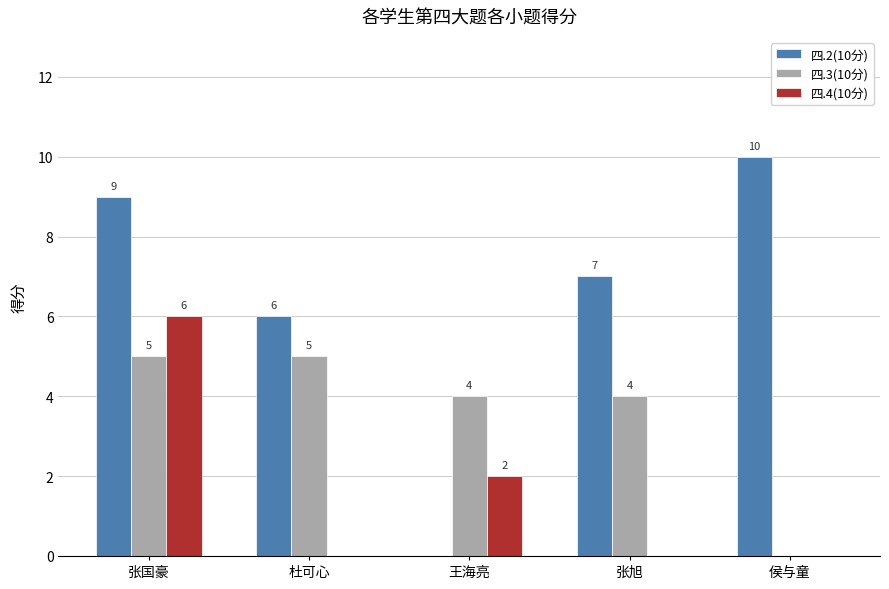

Reading left to right, transcribe all the data shown in this chart.

四.2(10分): 9	6	0	7	10
四.3(10分): 5	5	4	4	0
四.4(10分): 6	0	2	0	0